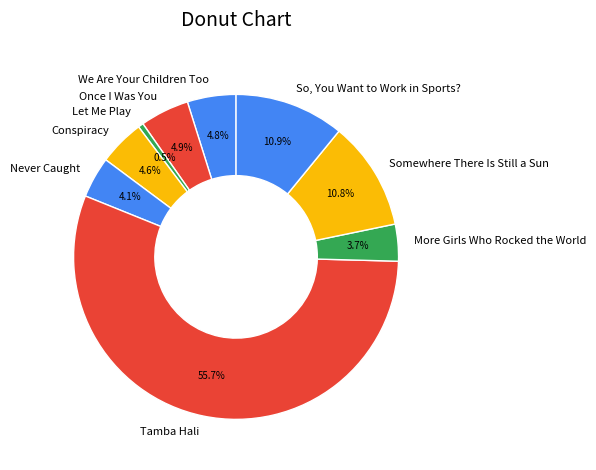

How many segments does this pie chart have?

9